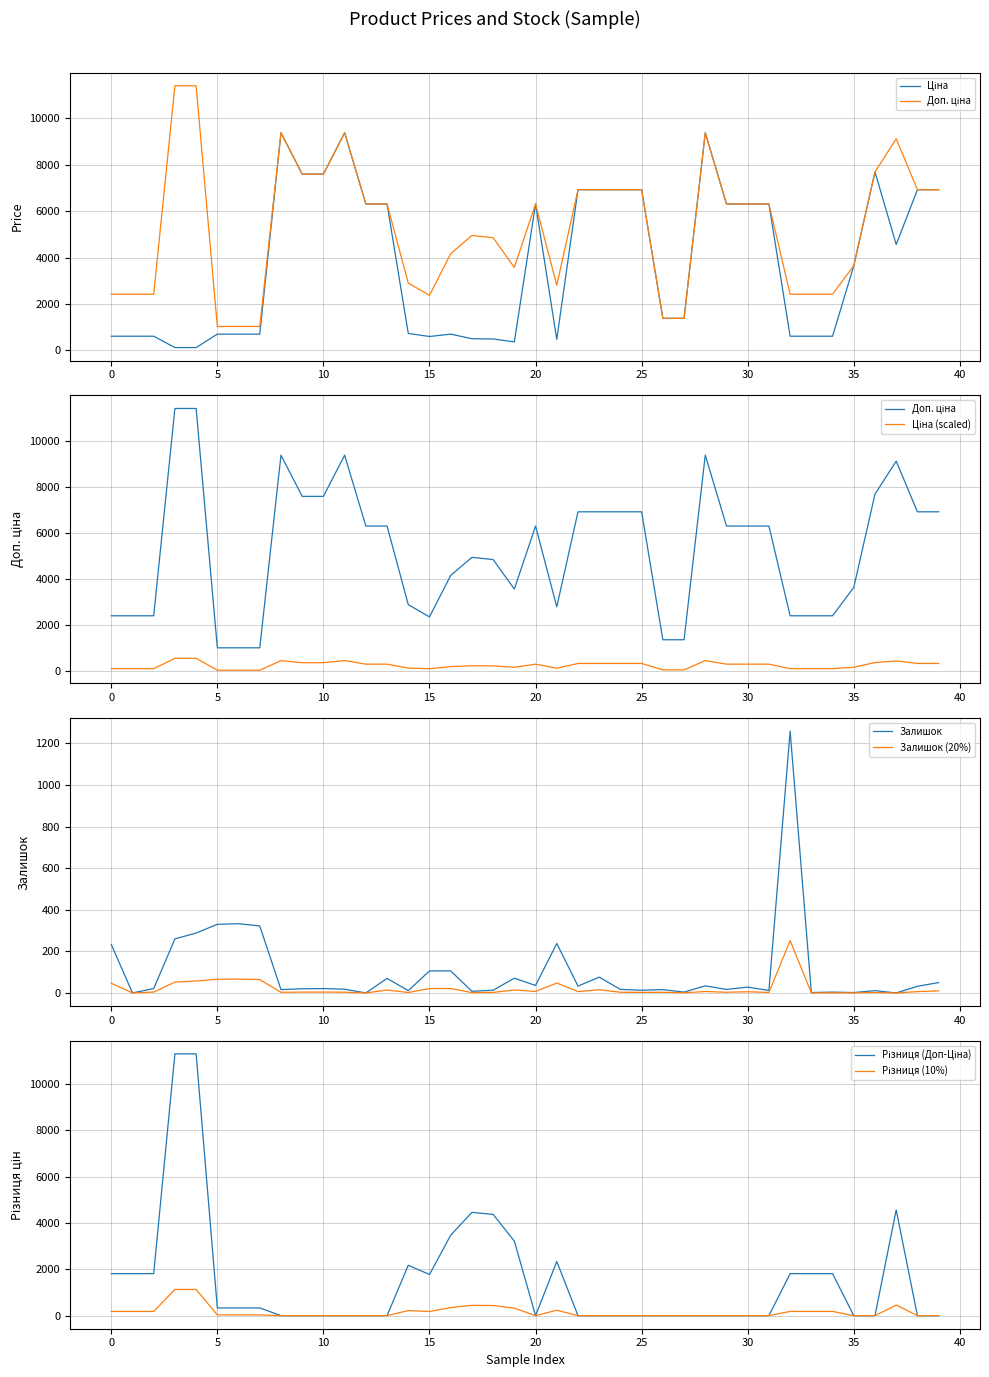

Which series has the widest spread of values?

Доп. ціна